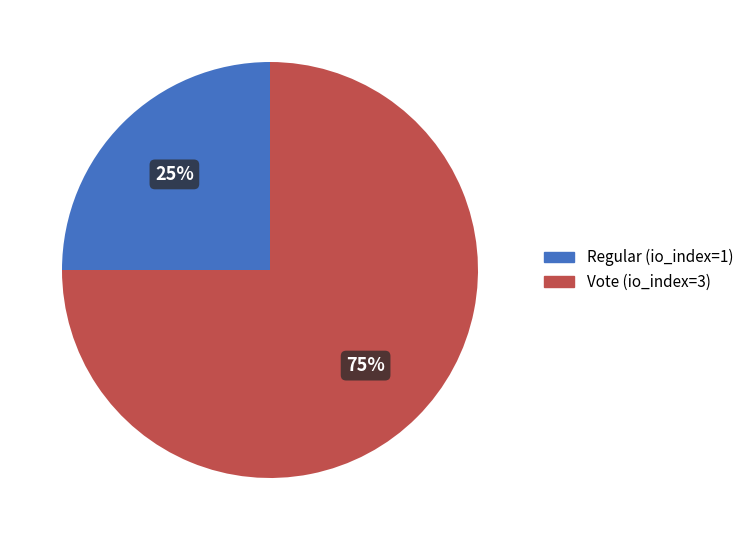

Between Regular (io_index=1) and Vote (io_index=3), which is larger?

Vote (io_index=3)